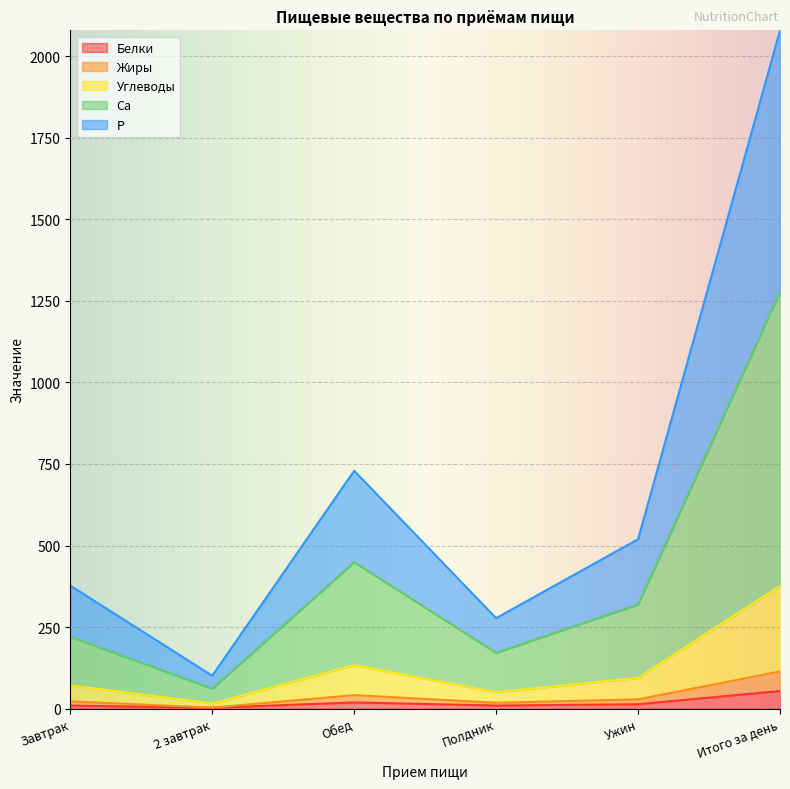

True or false: P and Белки intersect in this chart.

False